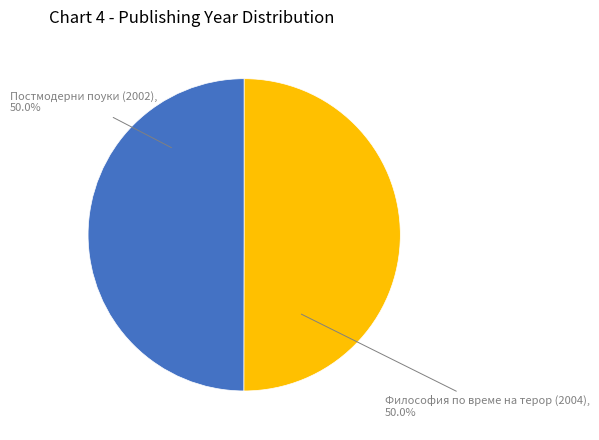

Combined, do Философия по време на терор (2004) and Постмодерни поуки (2002) account for over 50%?

Yes